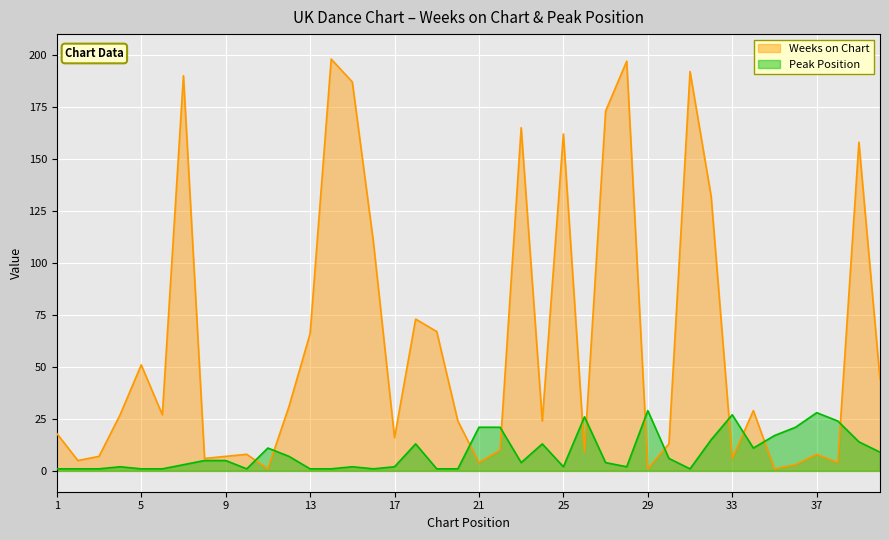

Rank the series by their average value, from lowest to highest.

Peak Position, Weeks on Chart